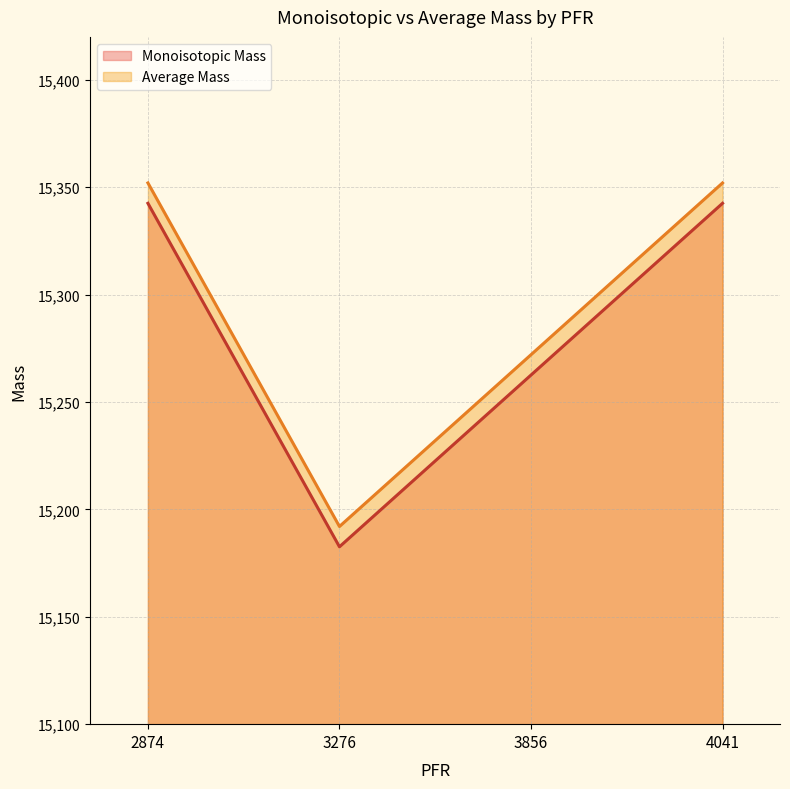

Which series has the widest spread of values?

Average Mass line